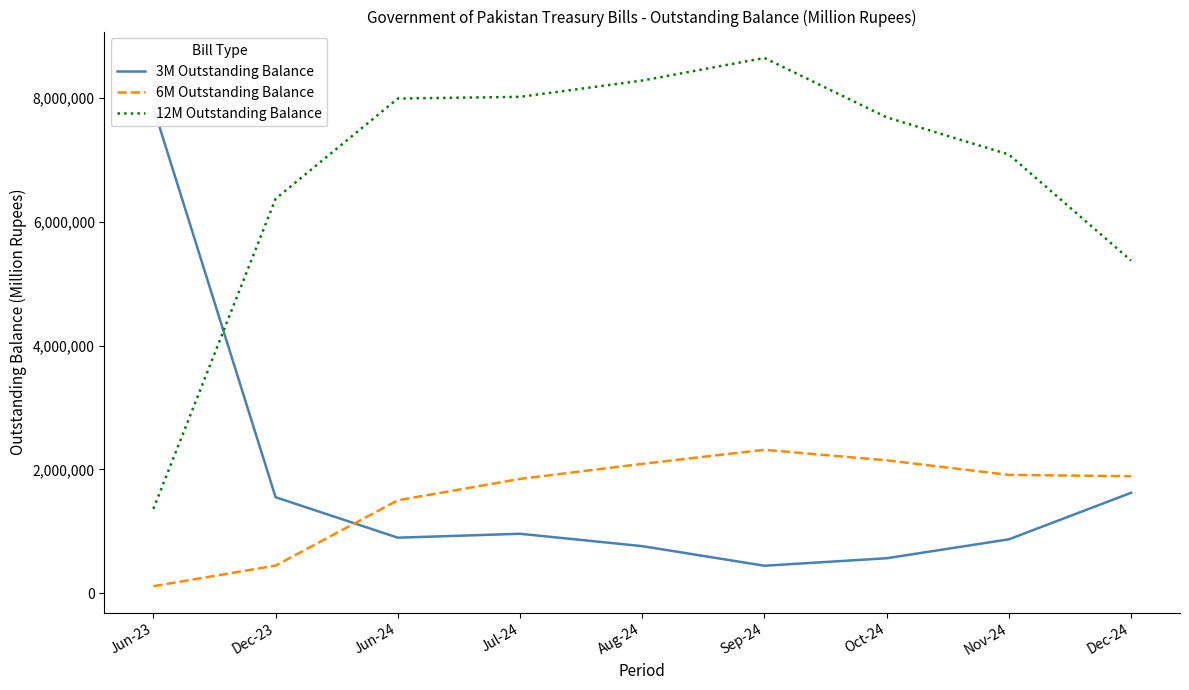

True or false: 12M Outstanding Balance has a value of 667622.5 at Jun-23.

False